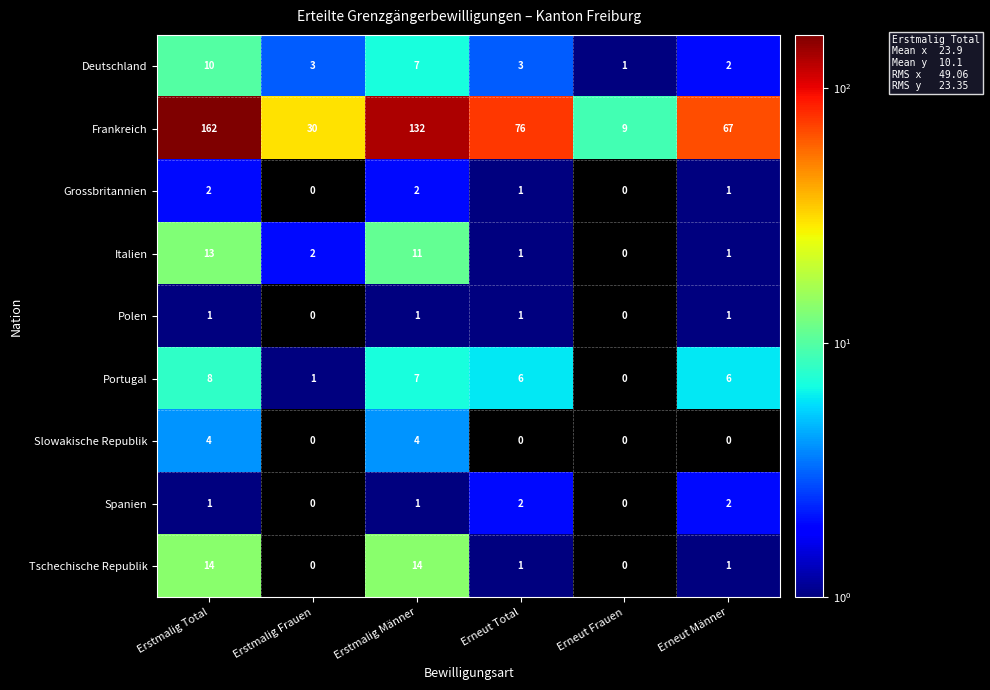

Which series has the largest range (max minus min)?

Frankreich